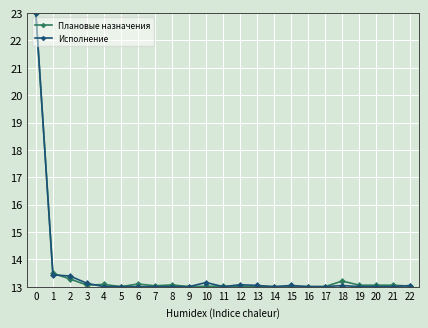

How many lines are shown in the chart?

2